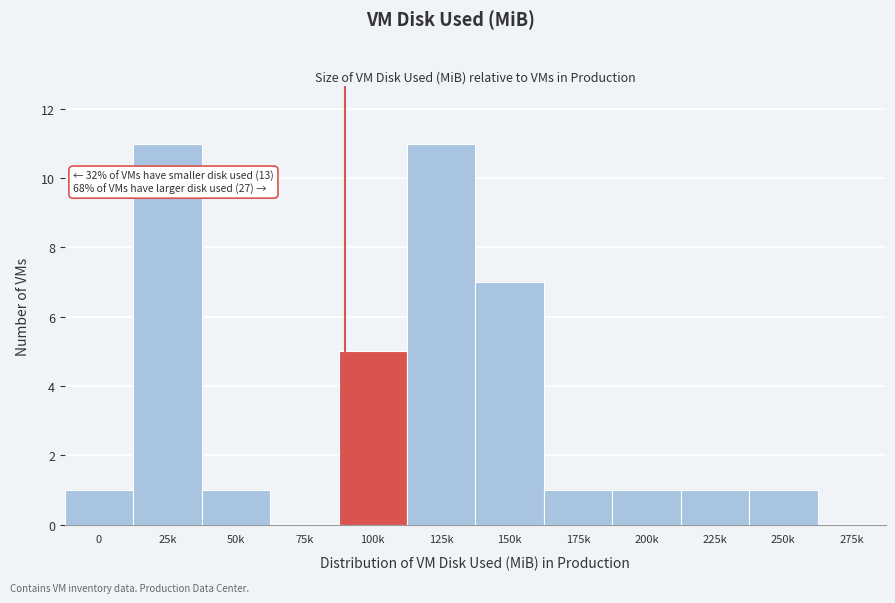

Reading left to right, extract all data points from this chart.

0=1	25k=11	50k=1	75k=0	100k=5	125k=11	150k=7	175k=1	200k=1	225k=1	250k=1	275k=0